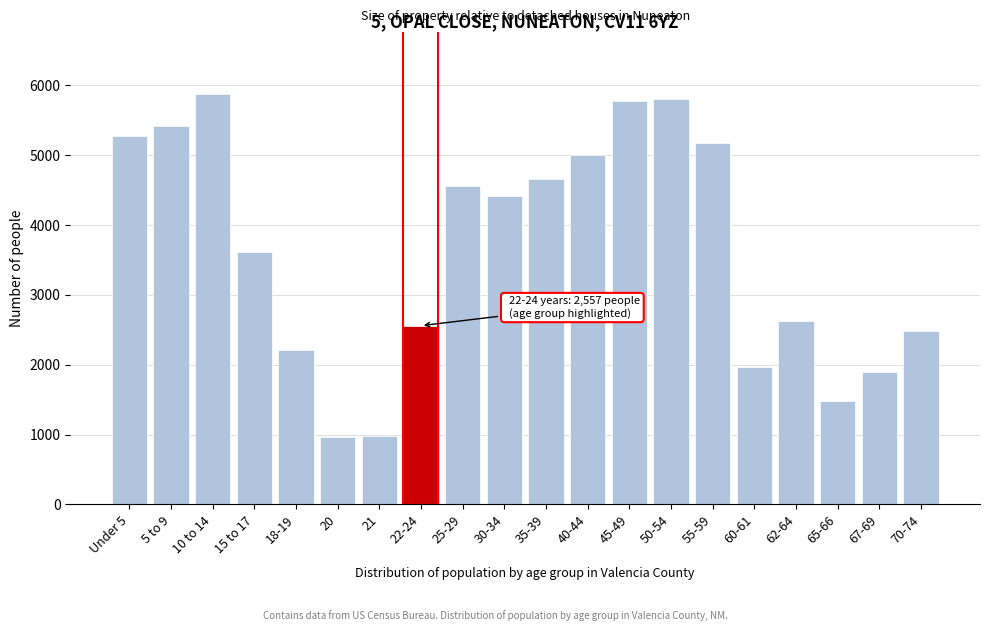

Is it true that the value at 62-64 is 1197?

False